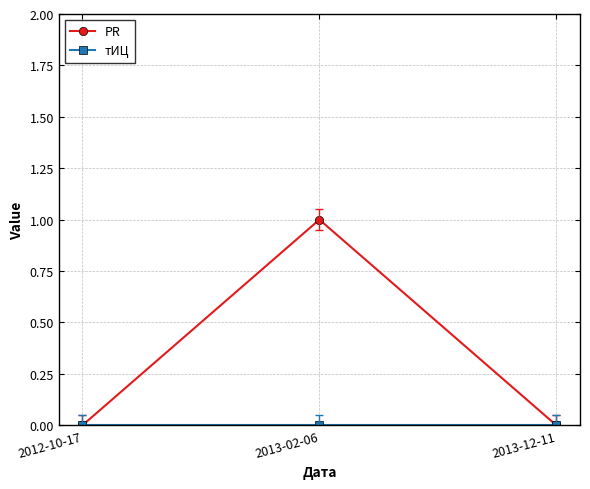

What is the greatest value displayed?

1